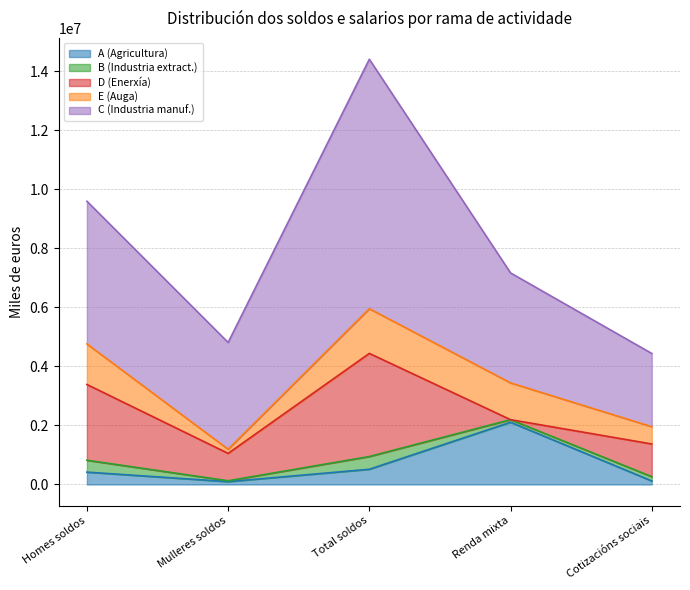

Where do B (Industria extract.) and A (Agricultura) first cross each other?

Renda mixta and Cotizacións sociais